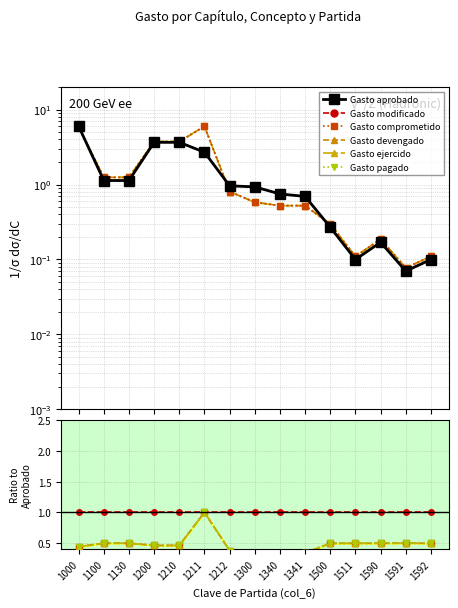

What is the average value of the Gasto ejercido series?

0.5